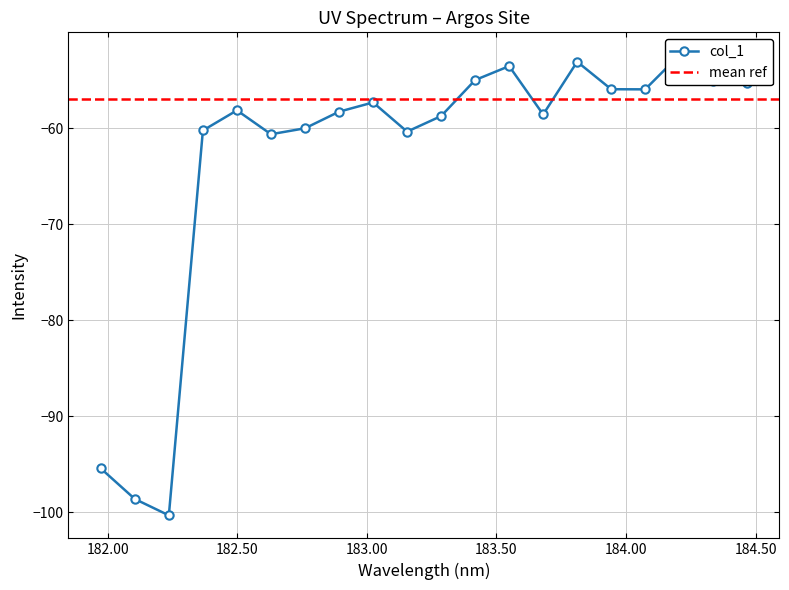

What value does the data have at 182.2359681898?

-100.3